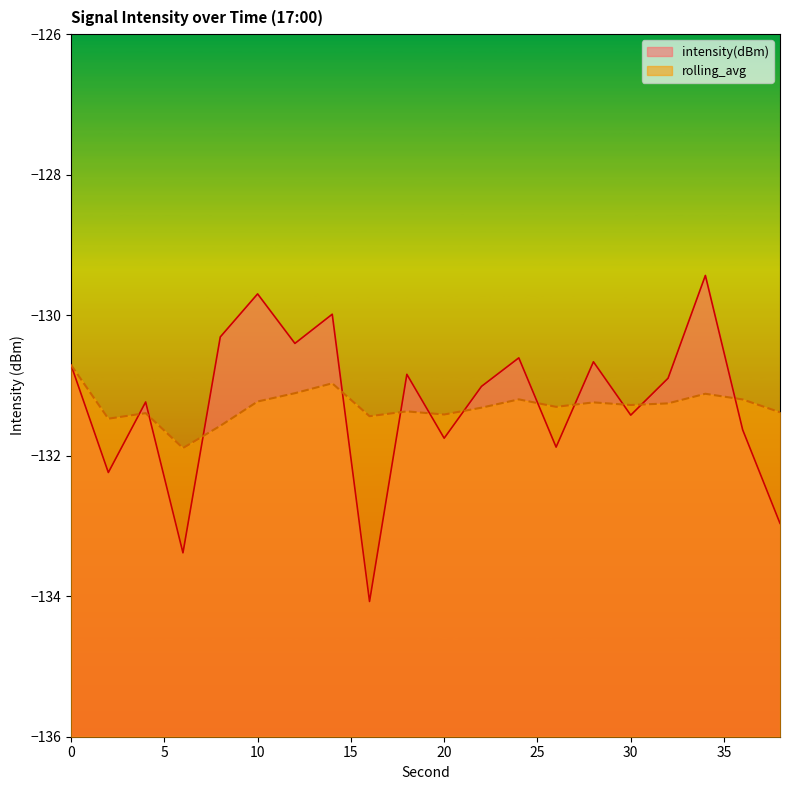

Reading left to right, transcribe all the data shown in this chart.

intensity(dBm): -130.7	-132.2	-131.2	-133.4	-130.3	-129.7	-130.4	-130.0	-134.1	-130.8	-131.8	-131.0	-130.6	-131.9	-130.7	-131.4	-130.9	-129.4	-131.6	-133.0
rolling_avg: -130.7	-131.5	-131.4	-131.9	-131.6	-131.2	-131.1	-131.0	-131.4	-131.4	-131.4	-131.3	-131.2	-131.3	-131.2	-131.3	-131.3	-131.1	-131.2	-131.4